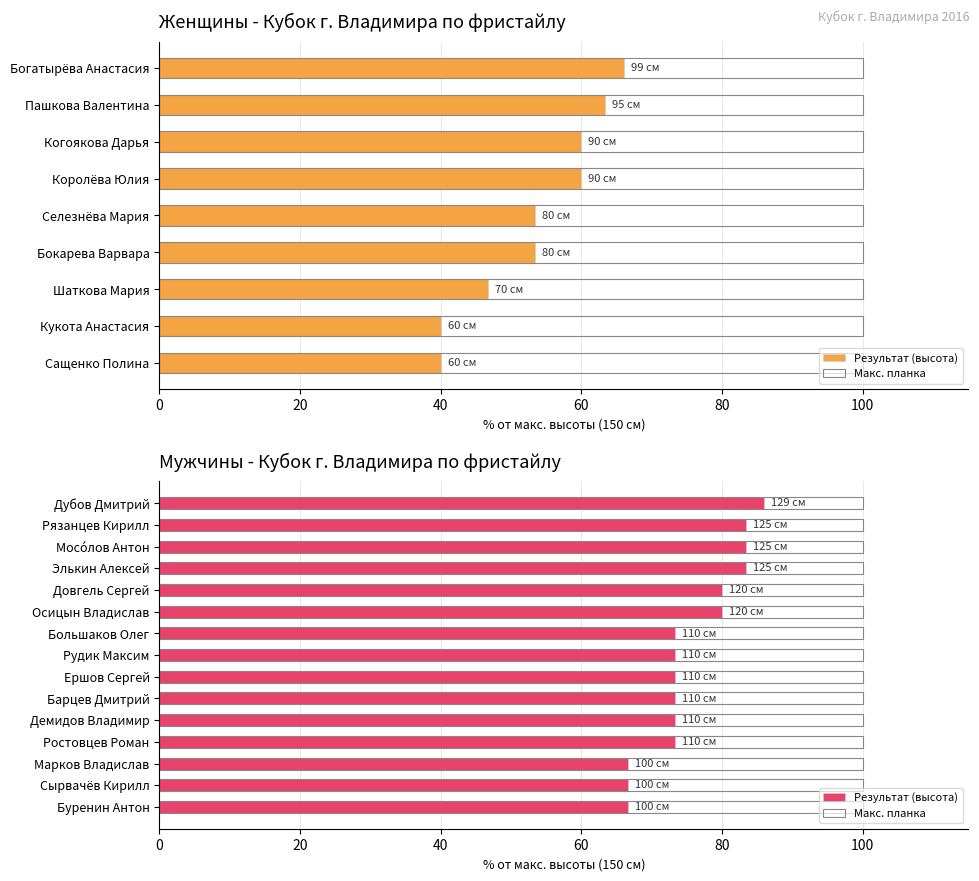

How many series are shown in this chart?

2